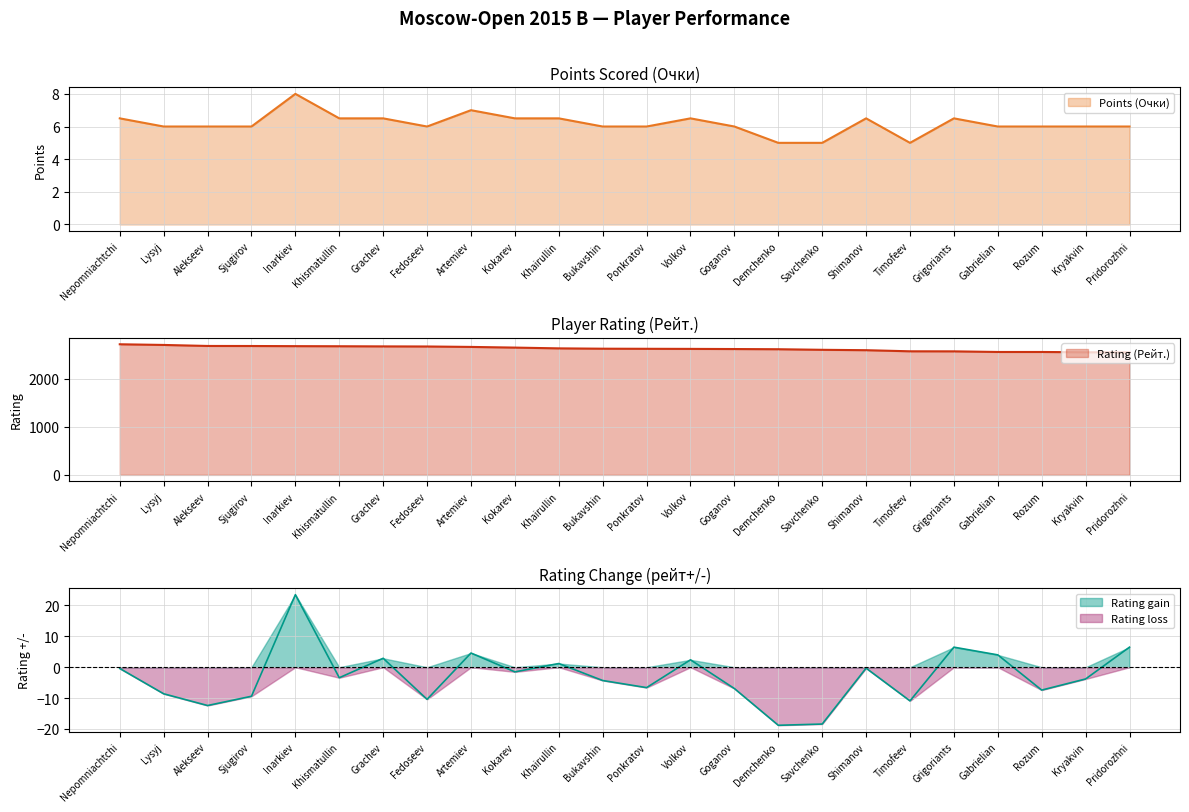

In Rating +/- (рейт+/-), how many points are higher than both neighbors (excluding endpoints)?

7